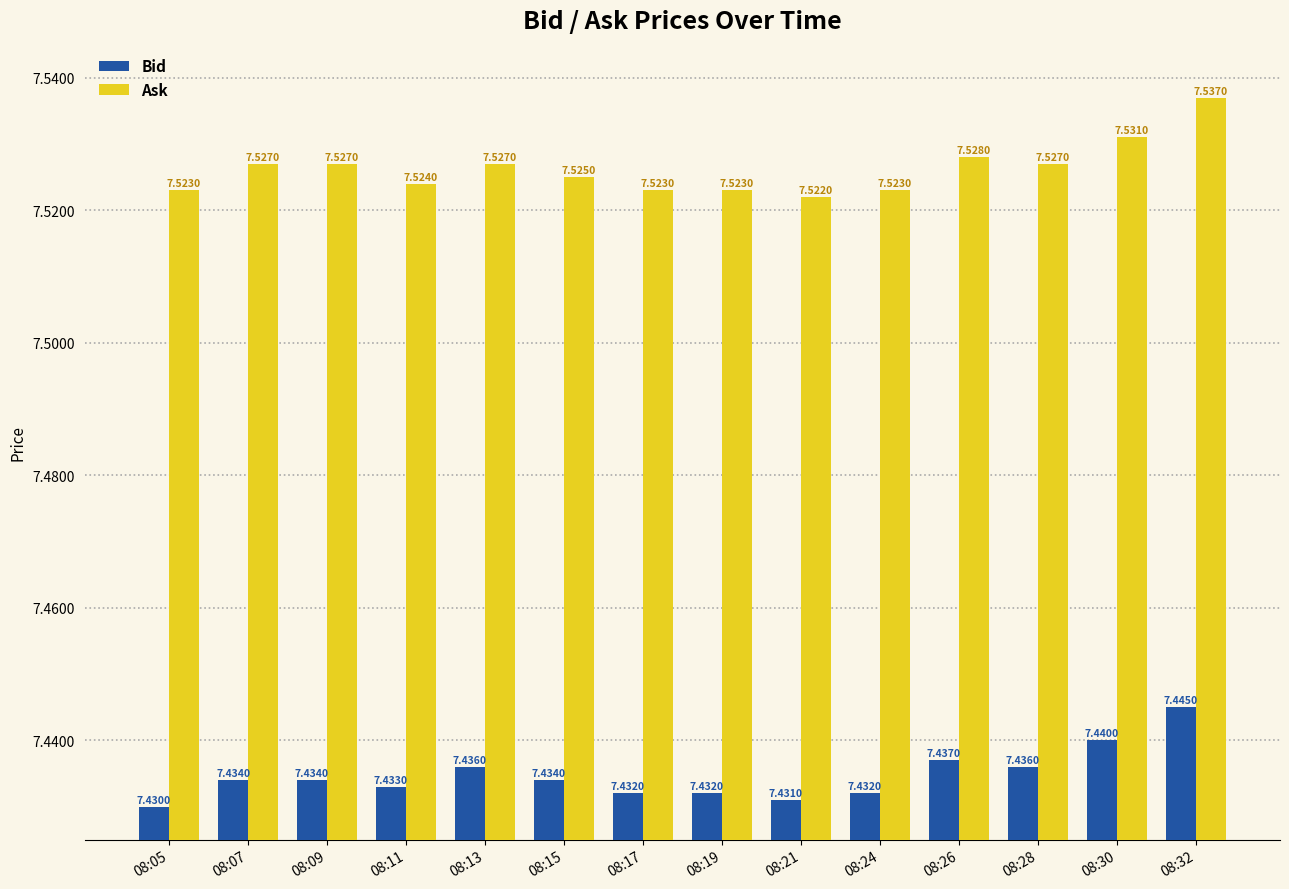

At which label is Ask closest to 7?

08:21